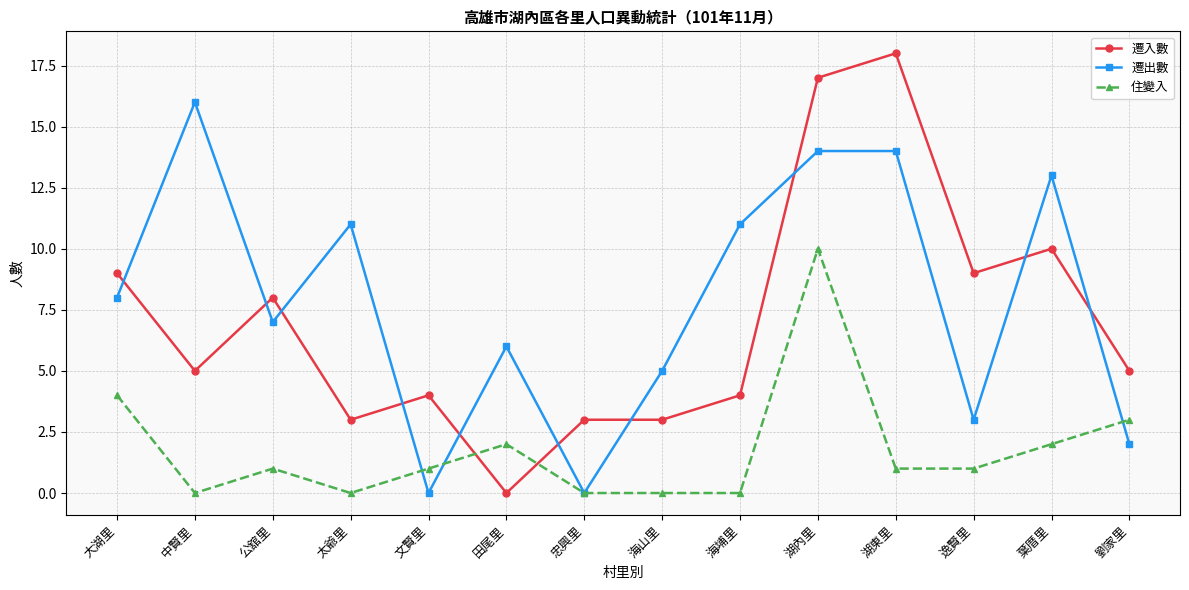

What are all the series names shown in the legend?

遷入數, 遷出數, 住變入